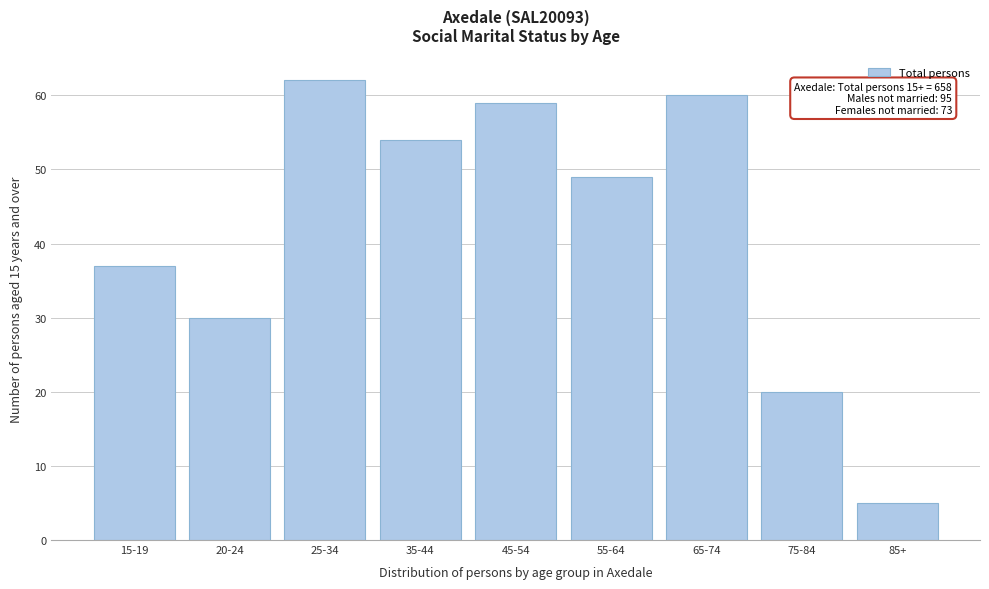

Reading left to right, what are all the values shown in this chart?

37	30	62	54	59	49	60	20	5